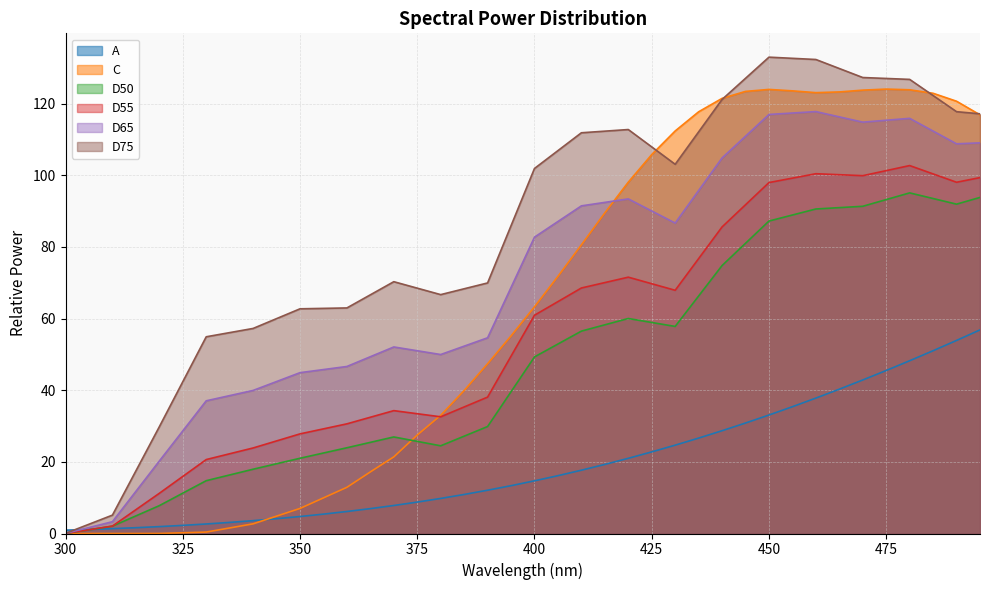

At which category does D55 reach its first local valley?

380